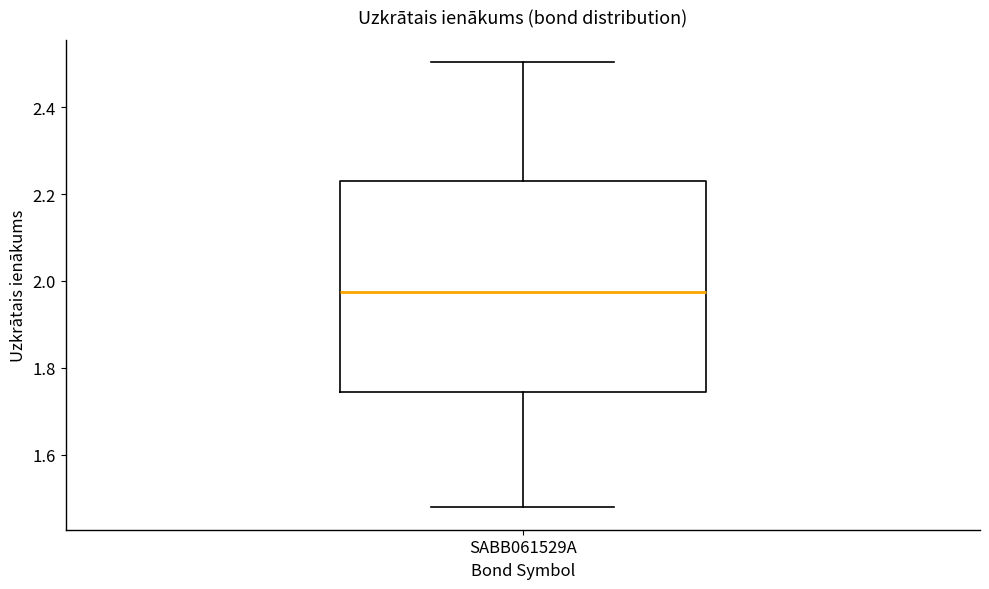

Where does the lower whisker of the box for SABB061529A end on the y-axis? The values are not printed on the chart, so give them approximately, as read against the axis.

1.48